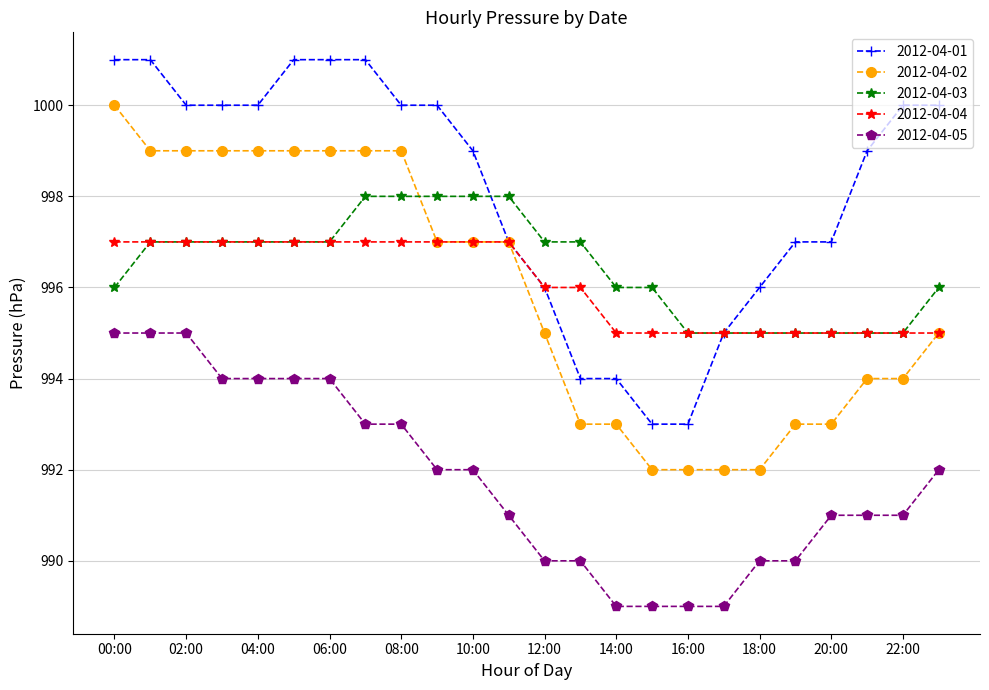

Rank the series by their maximum value, from lowest to highest.

2012-04-05, 2012-04-04, 2012-04-03, 2012-04-02, 2012-04-01